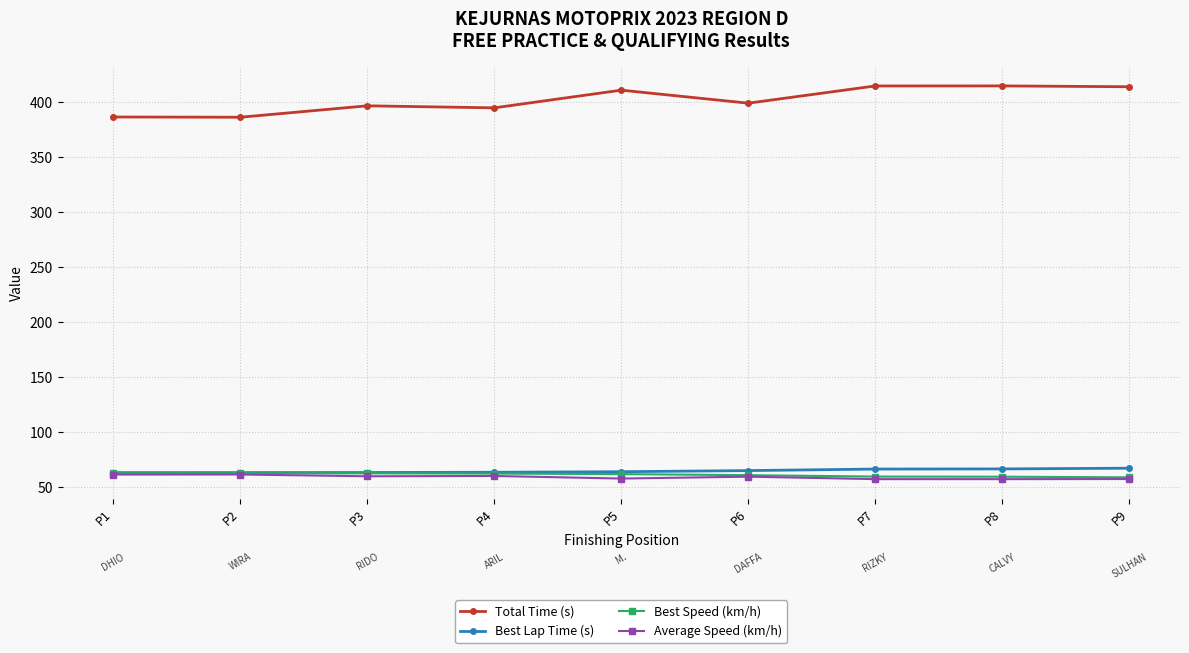

How many data points in Total Time (s) are above 399?

5